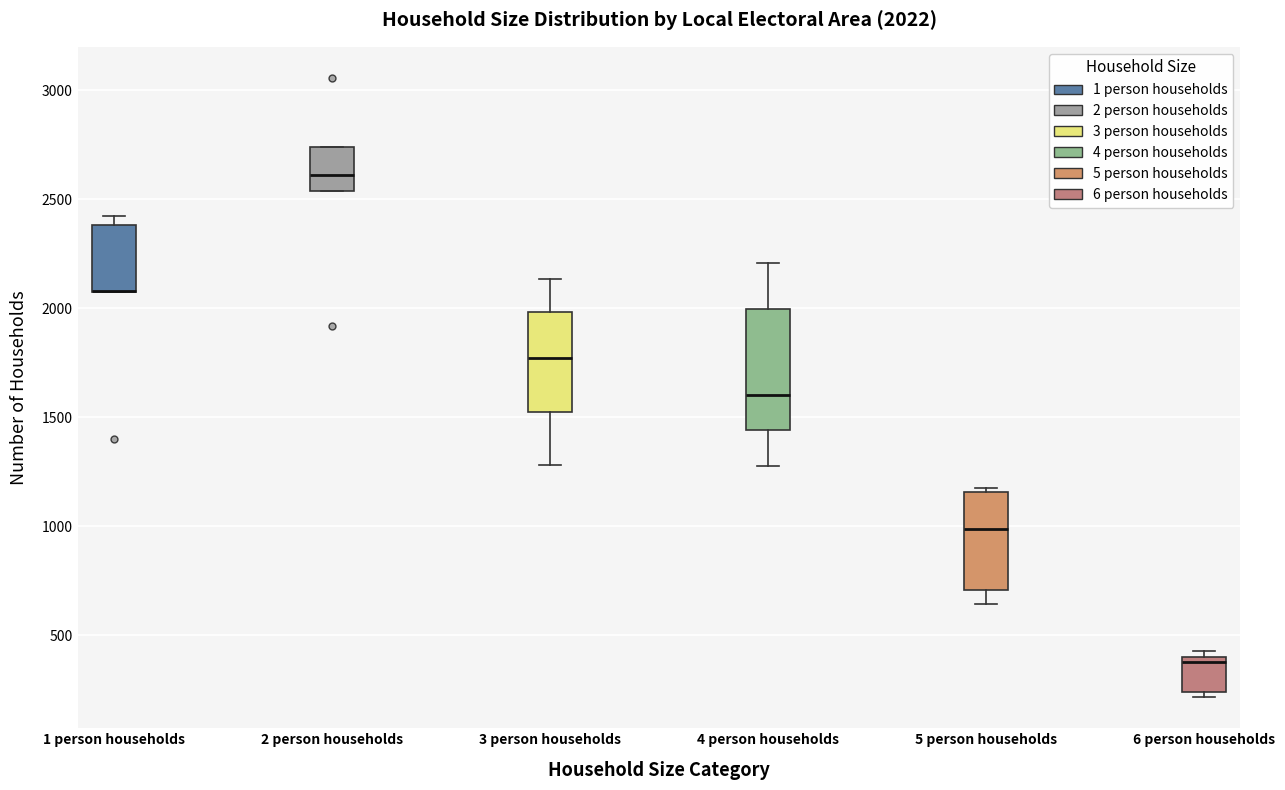

Which box is the tallest, from its lower edge to its upper edge?

4 person households